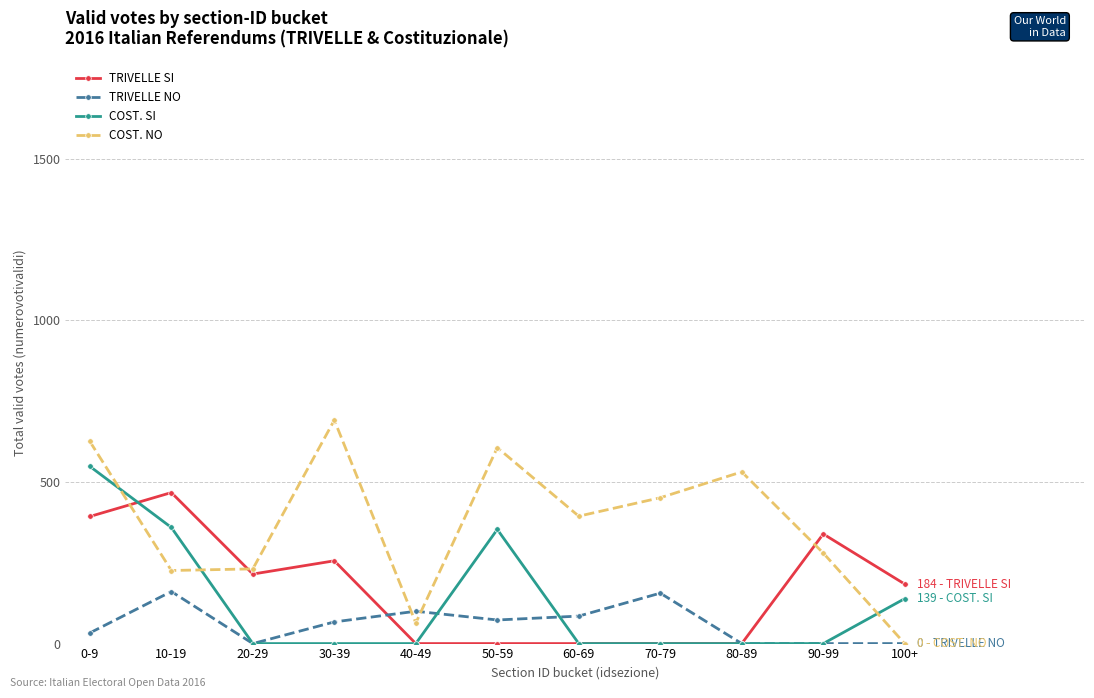

Is it true that COST. NO equals 207 at 100+?

False